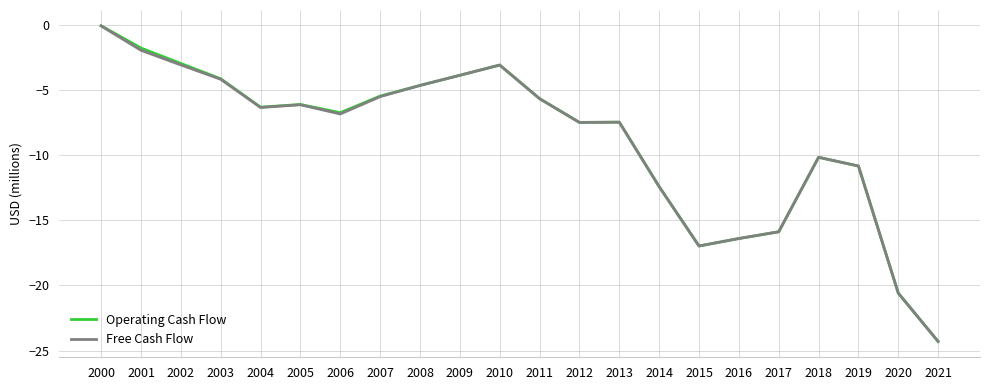

Is the value of Operating Cash Flow at 2007 greater than the value of Free Cash Flow at 2000?

No